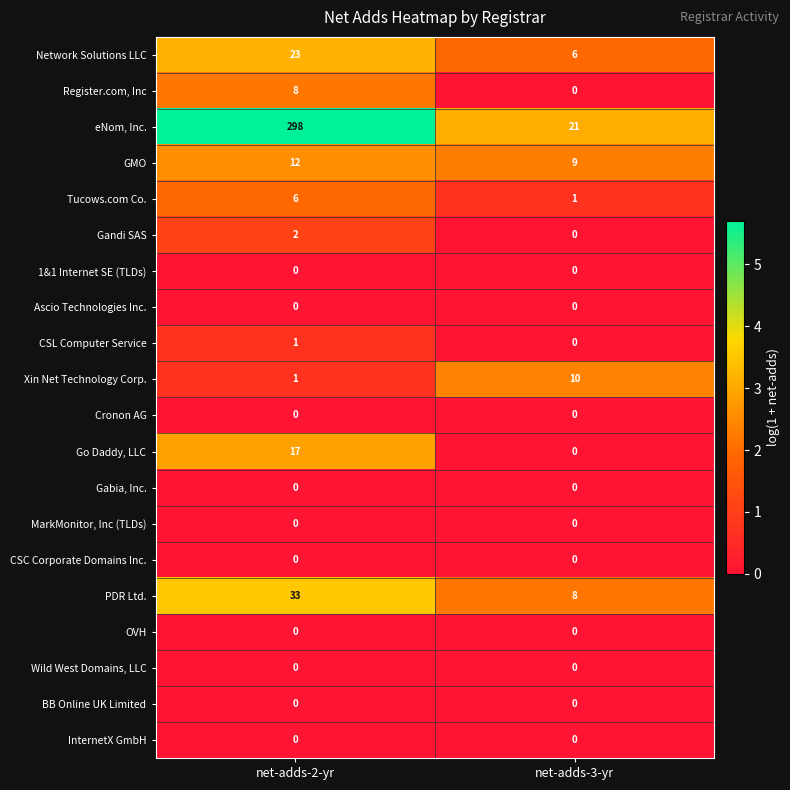

At which label is PDR Ltd. closest to 20?

net-adds-3-yr